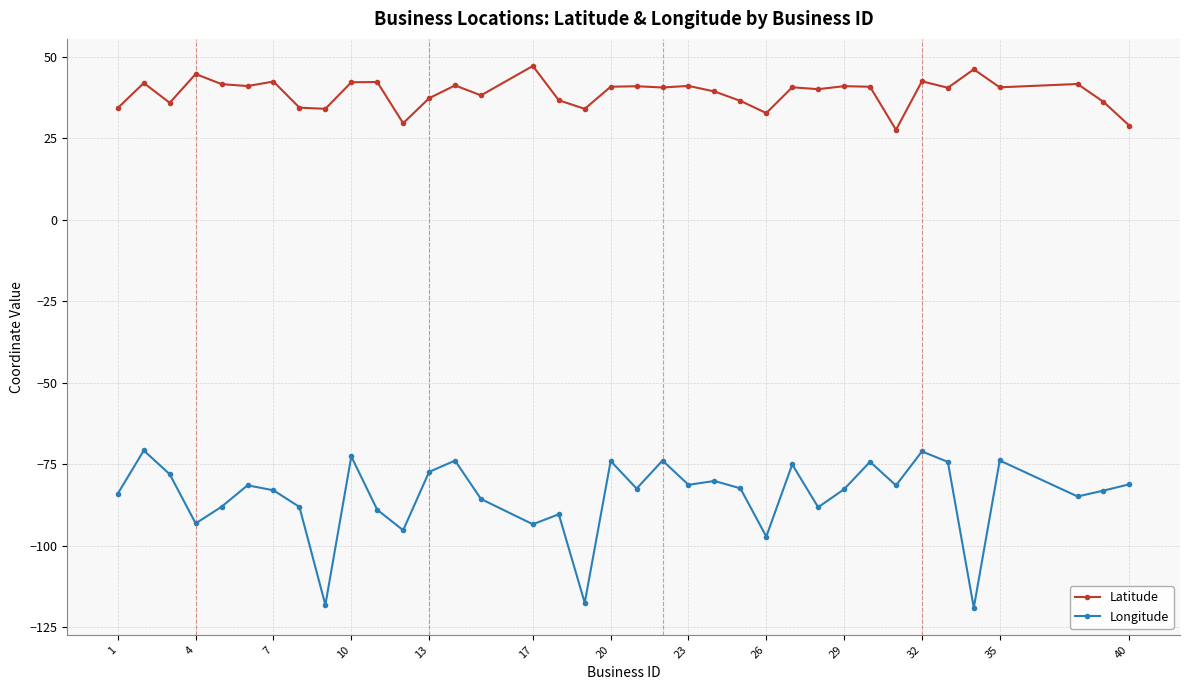

What is the value of the Longitude point at the 7th from the left?

-83.0